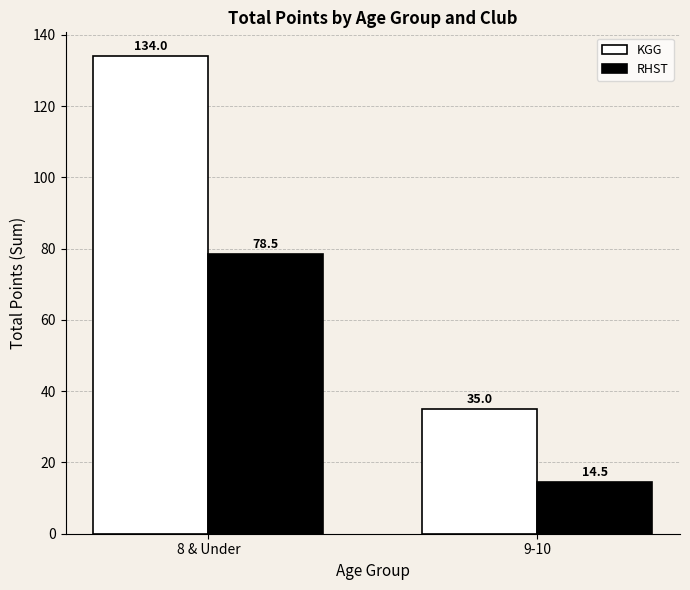

How many bars are there in each group?

2